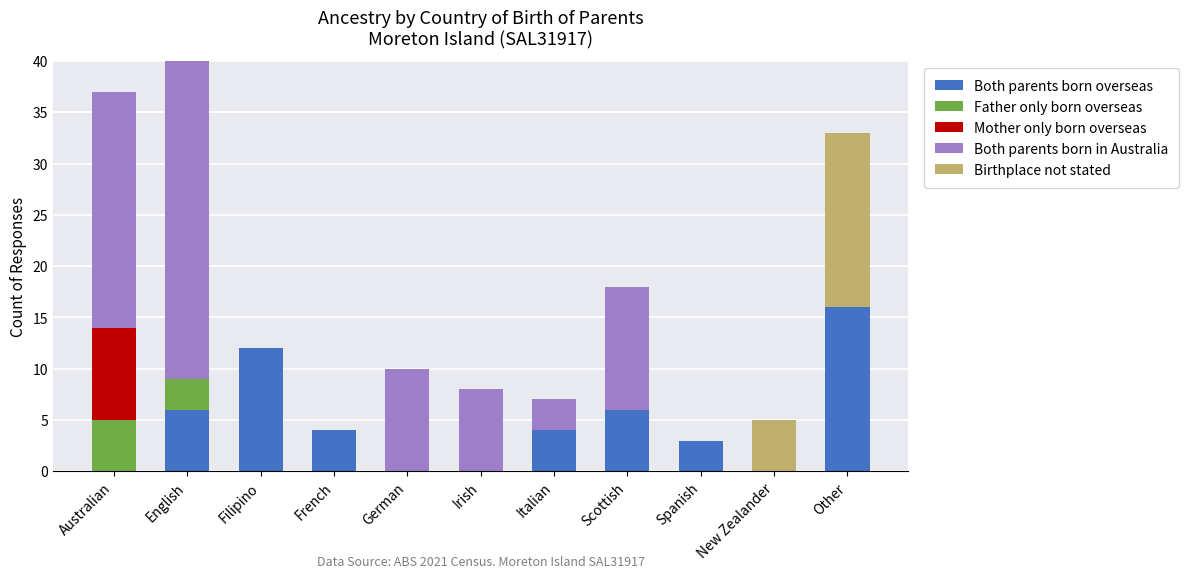

What is the maximum value for Both parents born overseas?

16